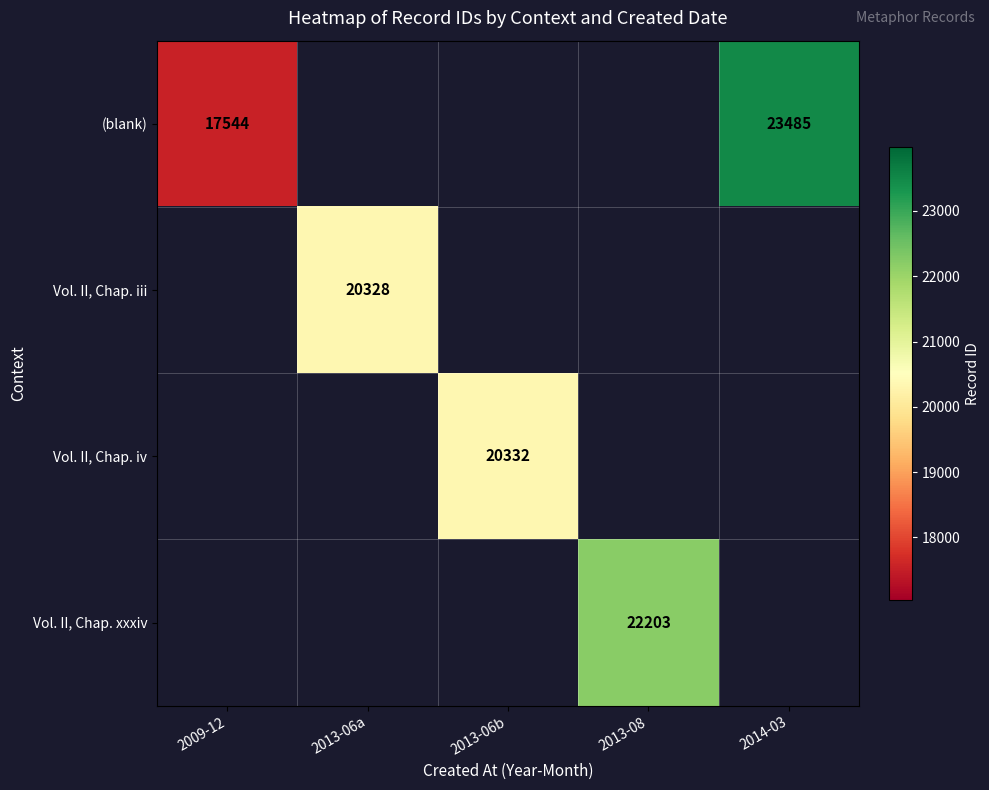

Is it true that (blank) equals 23485 at 2014-03?

True